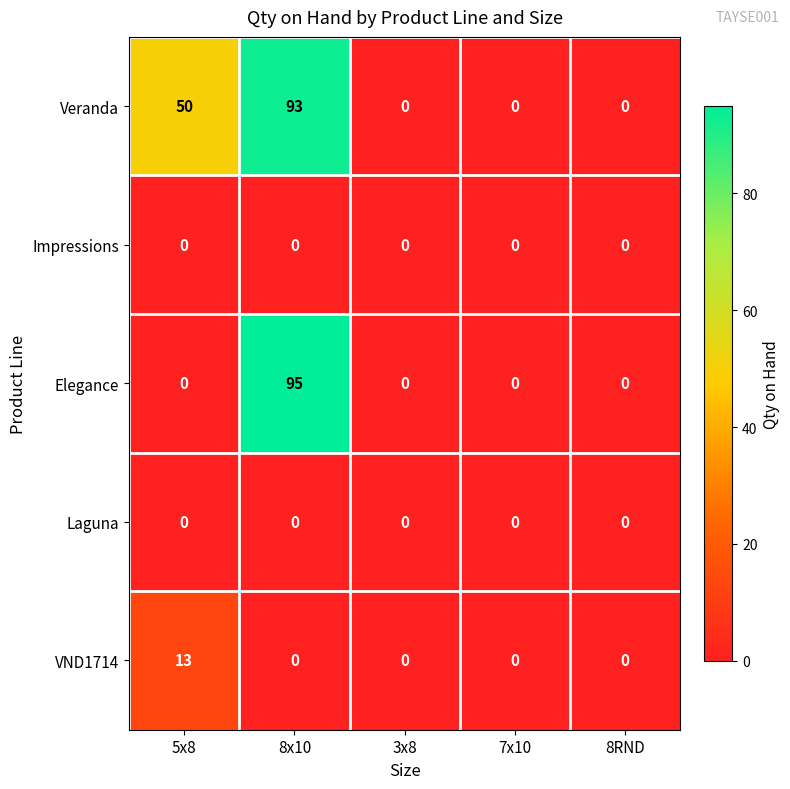

Between 5x8 and 8x10, which series saw the biggest shift?

Elegance